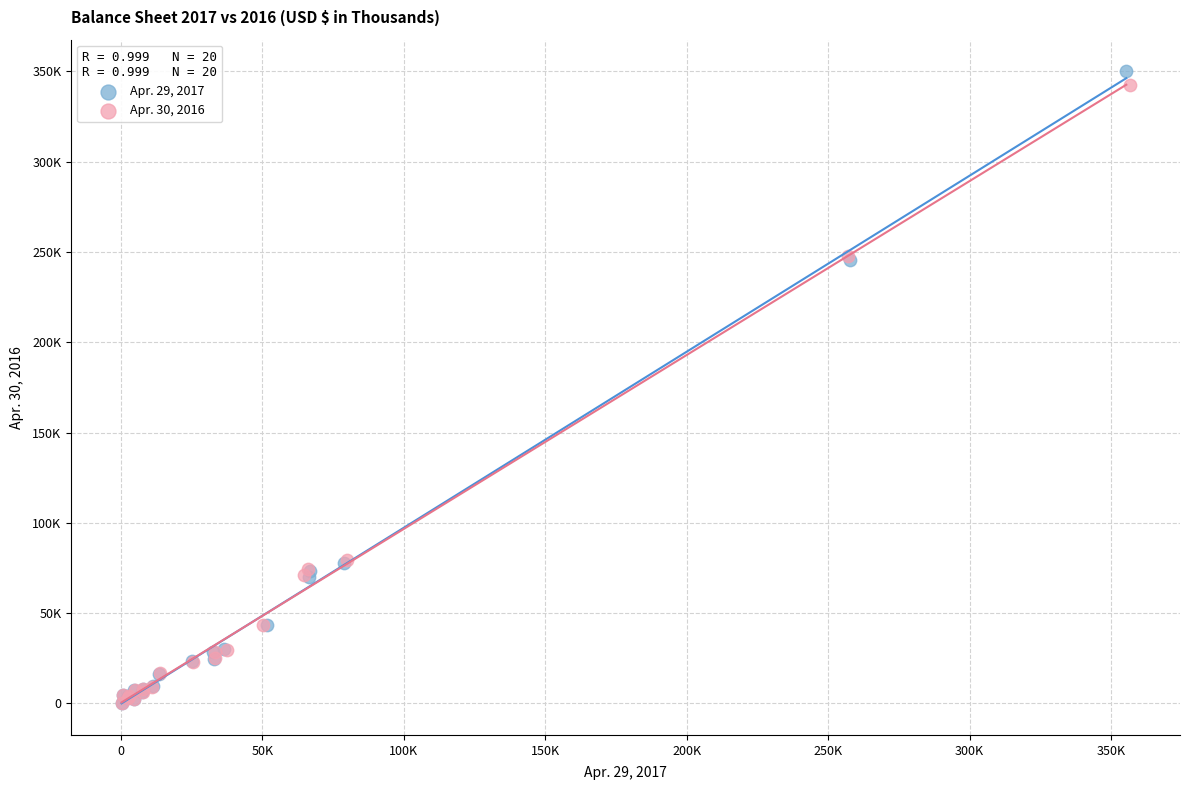

What are all the series names shown in the legend?

Apr. 29, 2017, Apr. 30, 2016